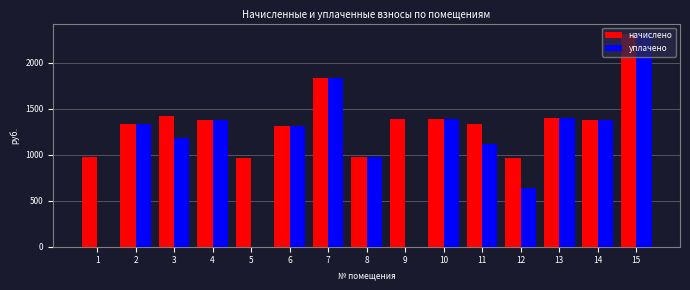

What are all the series names shown in the legend?

начислено, уплачено